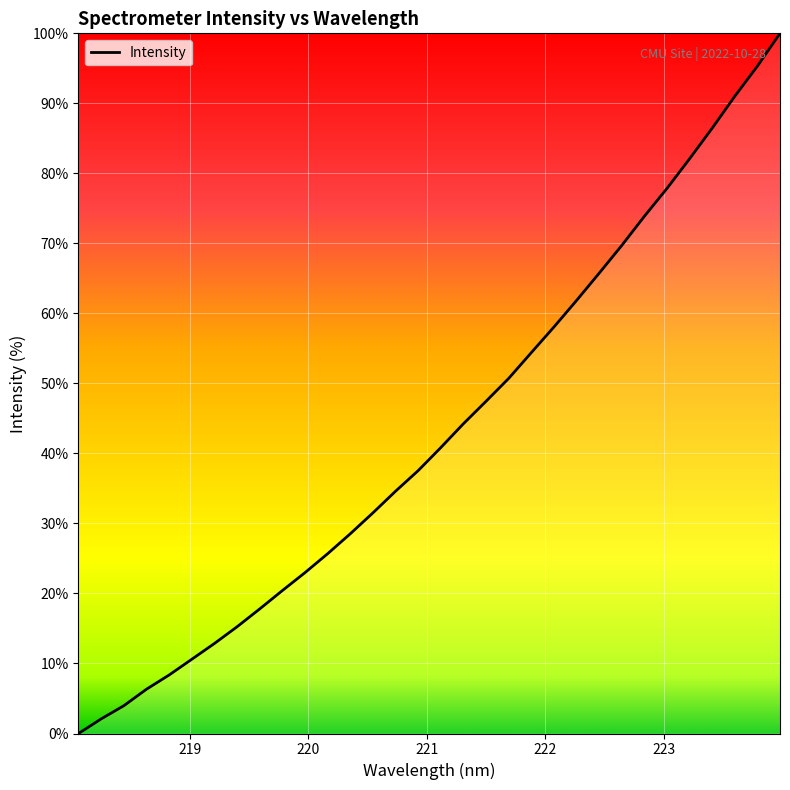

What is the maximum value shown in the chart?

100.0